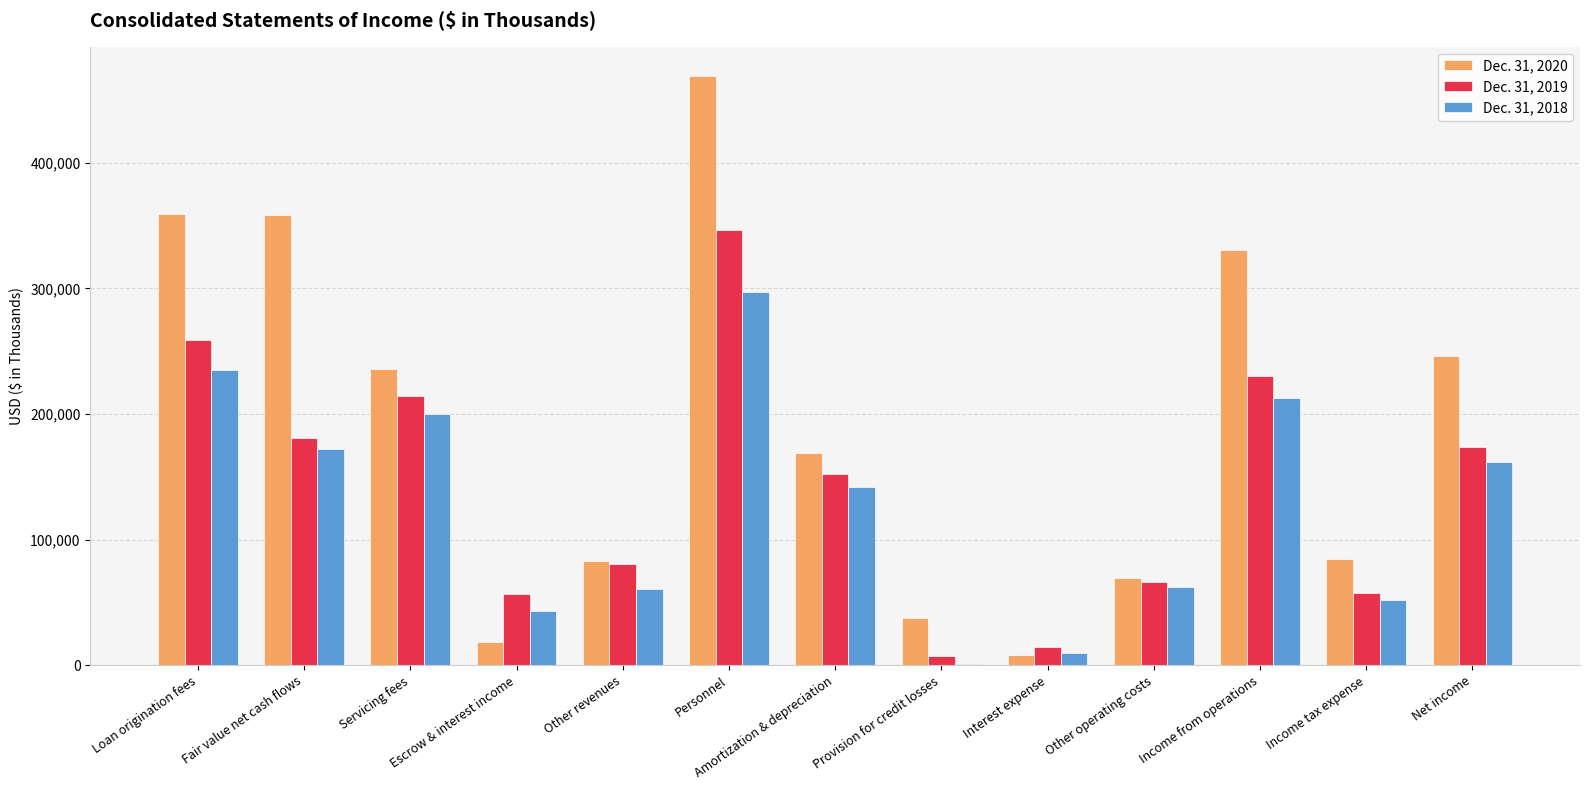

What is the maximum value shown in the chart?

468819